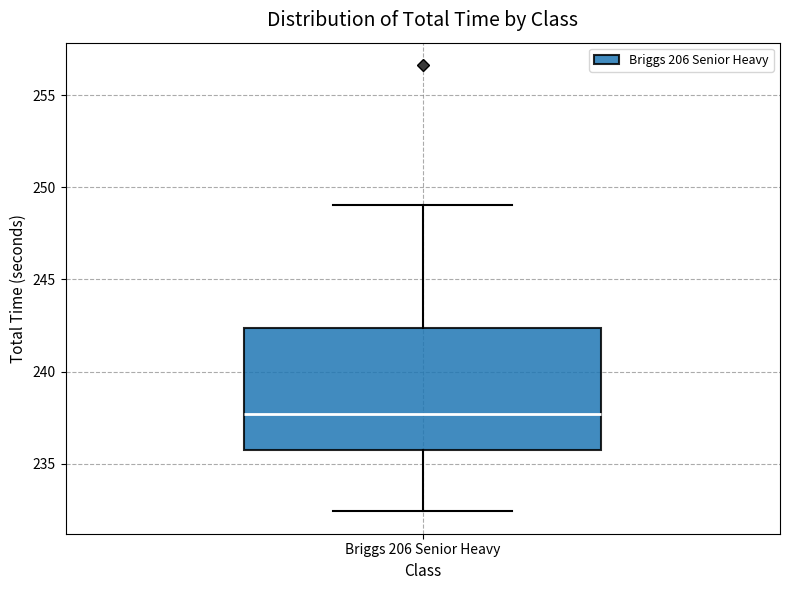

Read this box plot against the y-axis: the position of the median line, the range covered by the box, and the ends of both whiskers. The values are not printed on the chart, so give them approximately, as read against the axis.

median 237.5, box 236.0 to 242.5, whiskers 232.5 to 249.0